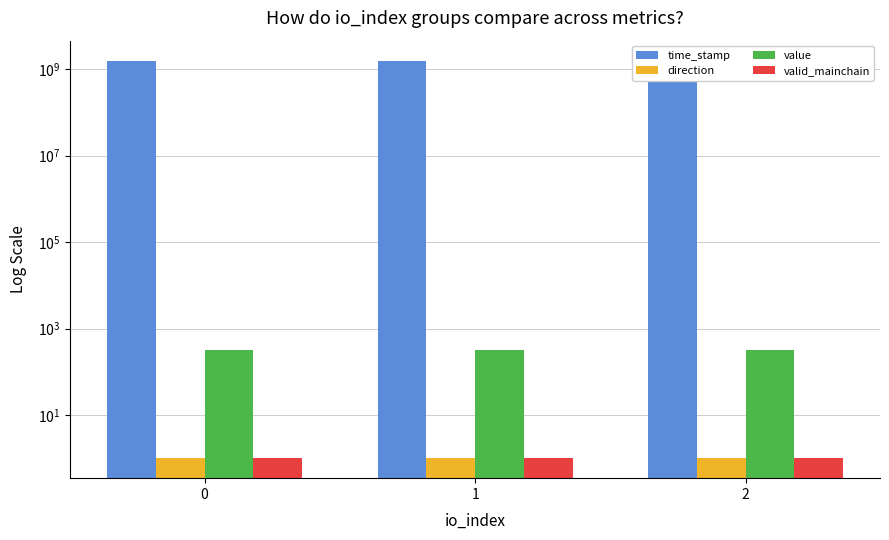

At which label does time_stamp first exceed 1570646908?

2